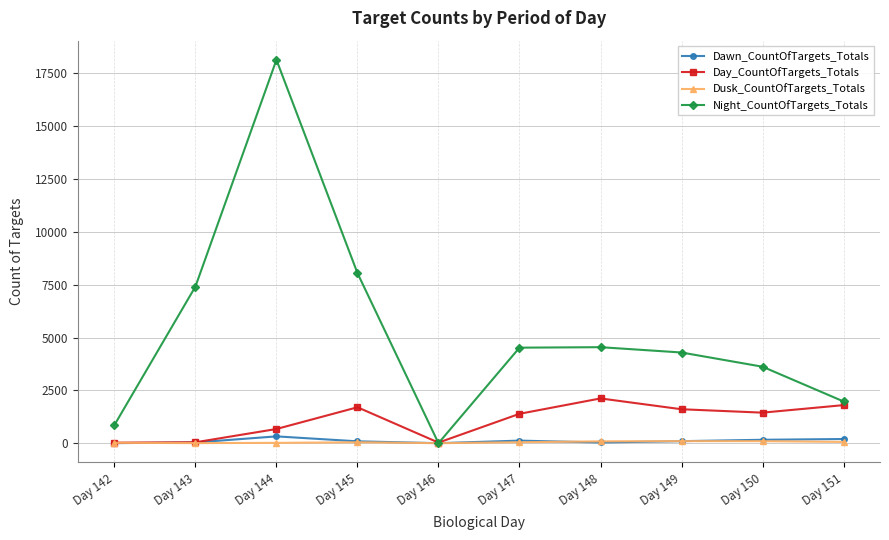

Which series has the largest range (max minus min)?

Night_CountOfTargets_Totals